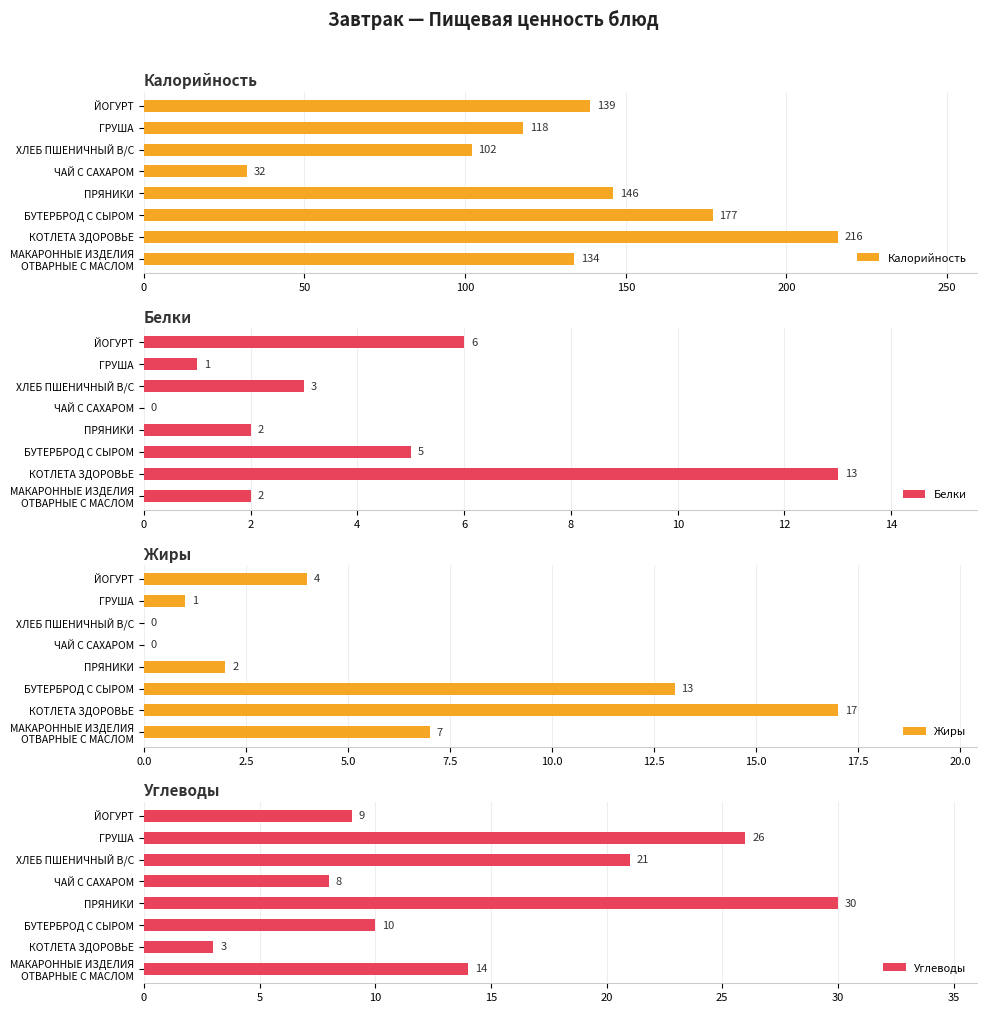

How many values in the Белки series are below 3?

4